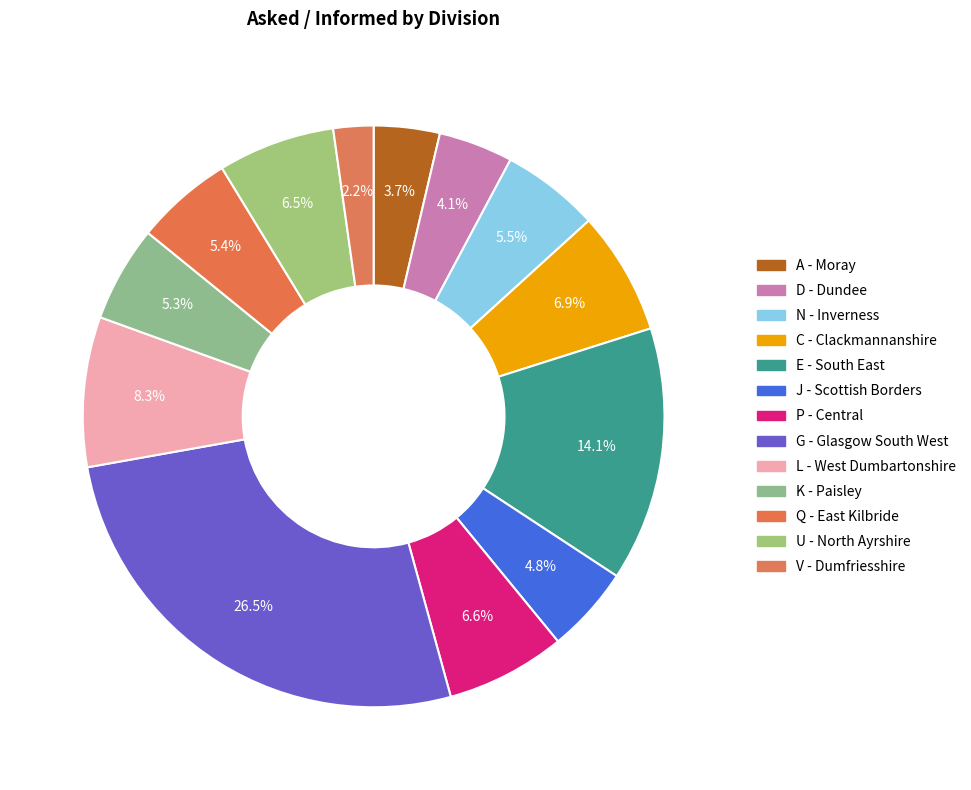

Count the number of slices in the pie.

13